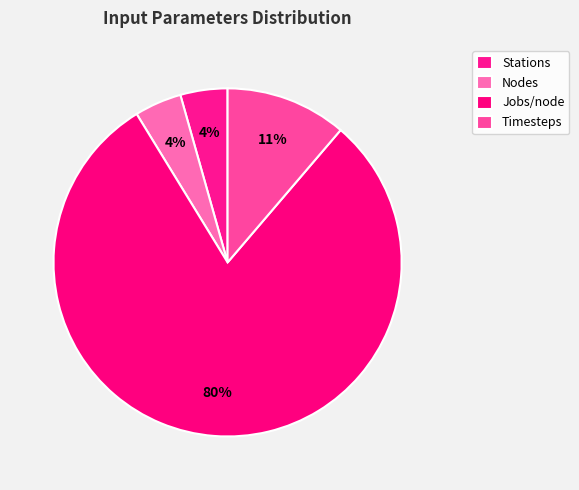

How many slices are in this pie chart?

4